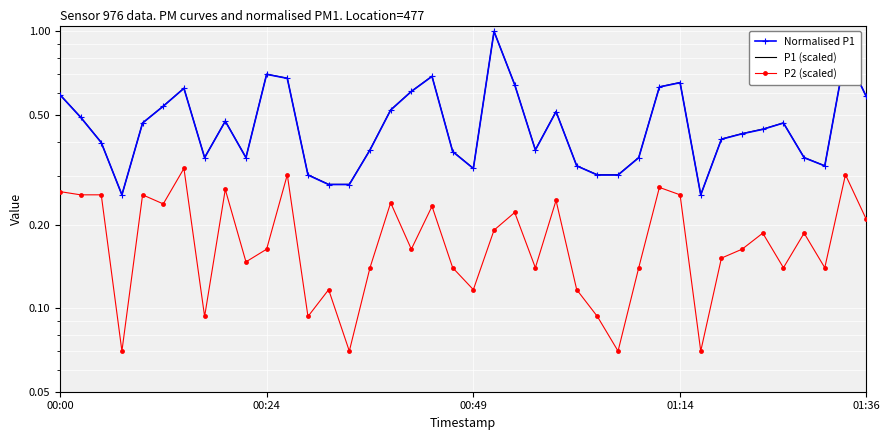

What is the difference between the Normalised P1 values at 32 and 01:14?

0.2